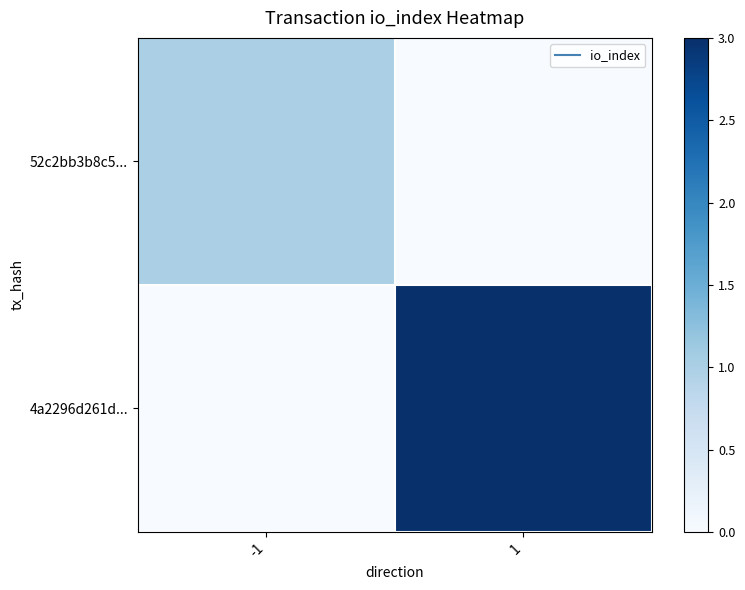

Between -1 and 1, which is larger?

-1